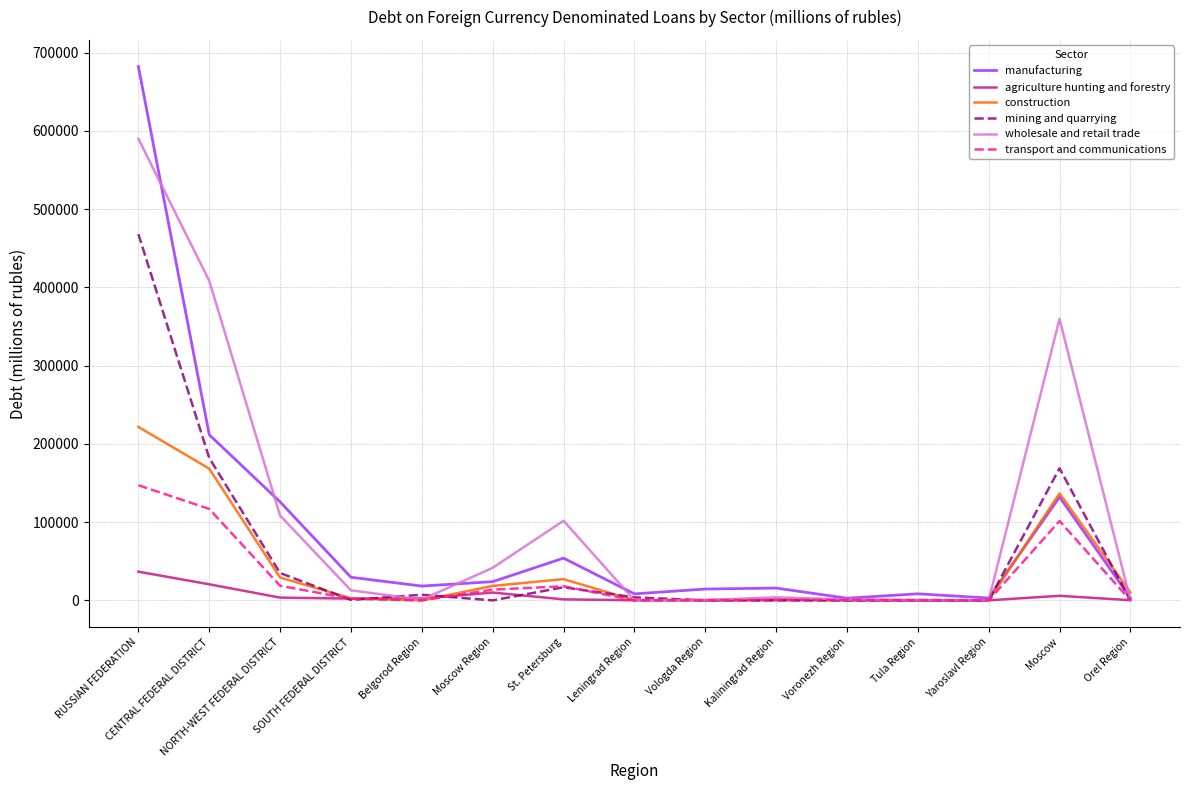

At which category is the sum across all series the highest?

RUSSIAN FEDERATION